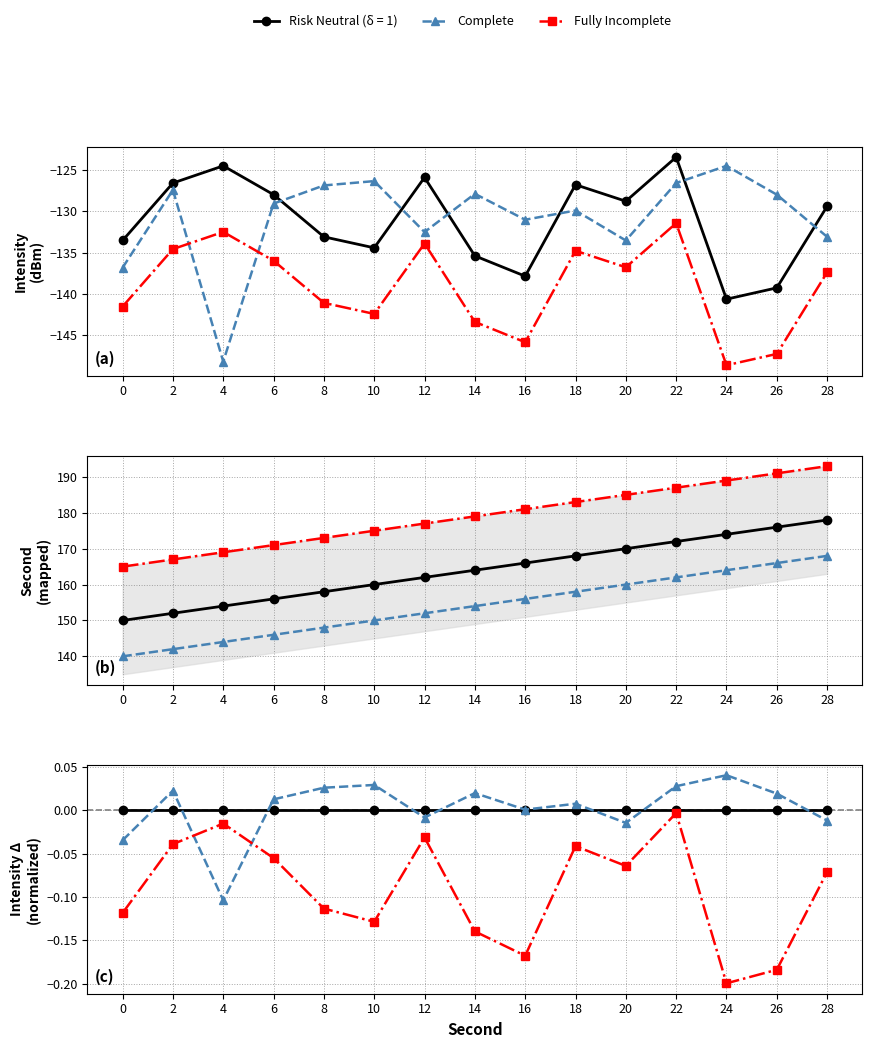

At how many categories does at least one series exceed 0?

10